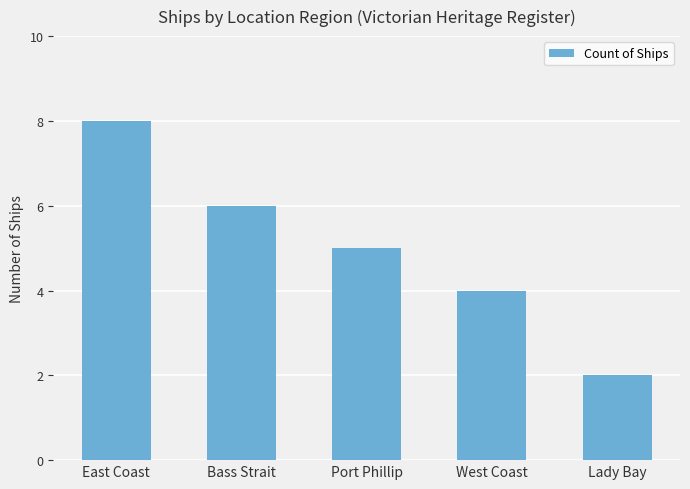

How many categories are shown in the chart?

5